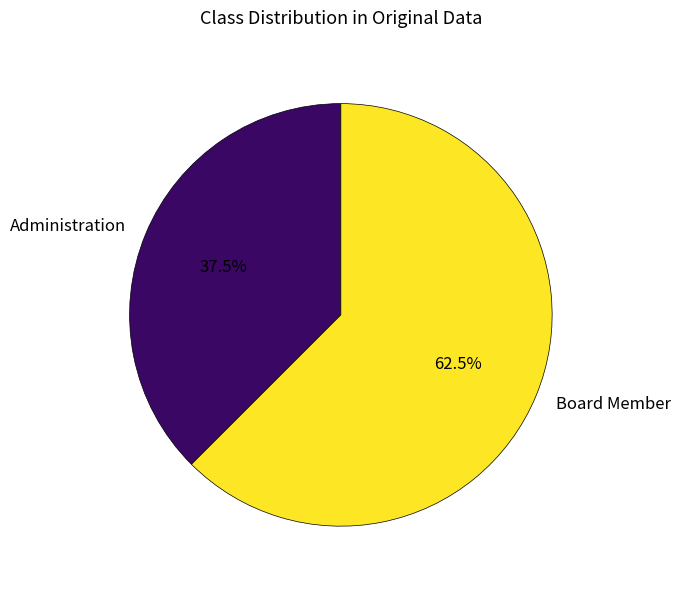

Which category has the biggest portion of the pie?

Board Member